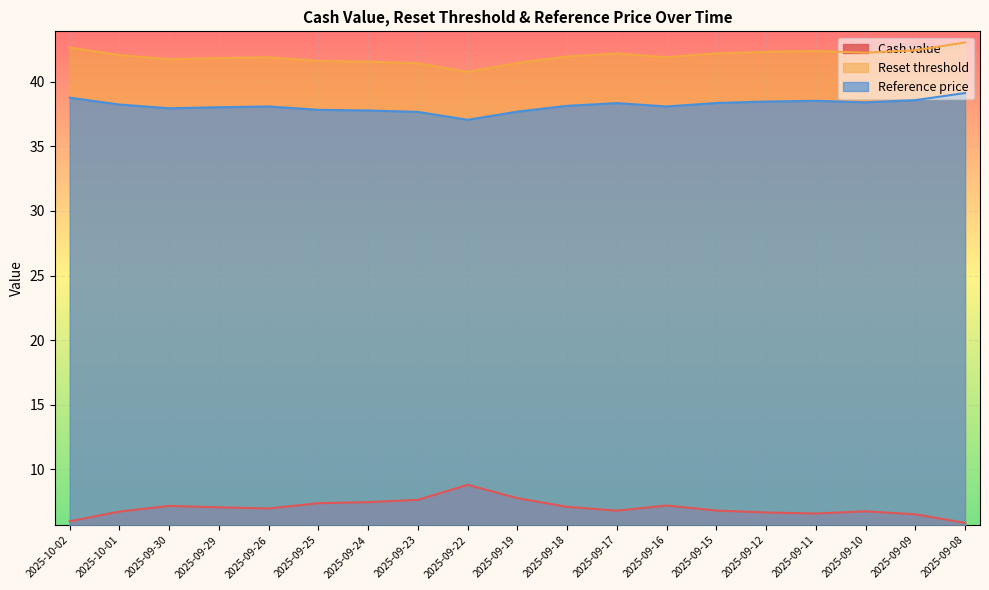

What is the average value of the Reset threshold series?

42.0